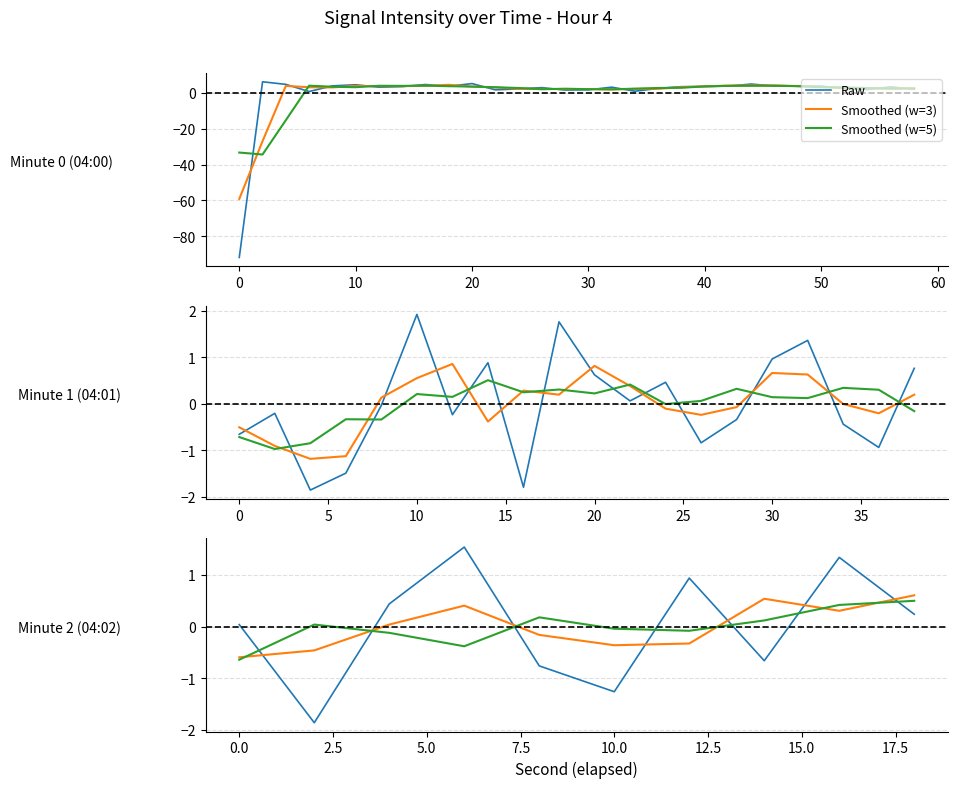

Which series has the largest range (max minus min)?

Raw